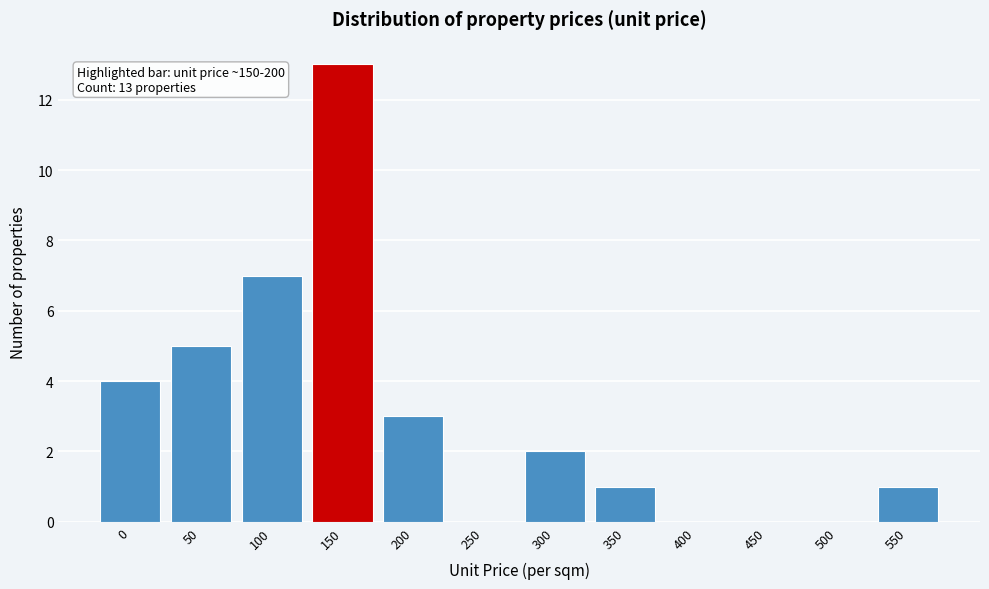

Reading right to left, transcribe all the data shown in this chart.

550=1	500=0	450=0	400=0	350=1	300=2	250=0	200=3	150=13	100=7	50=5	0=4